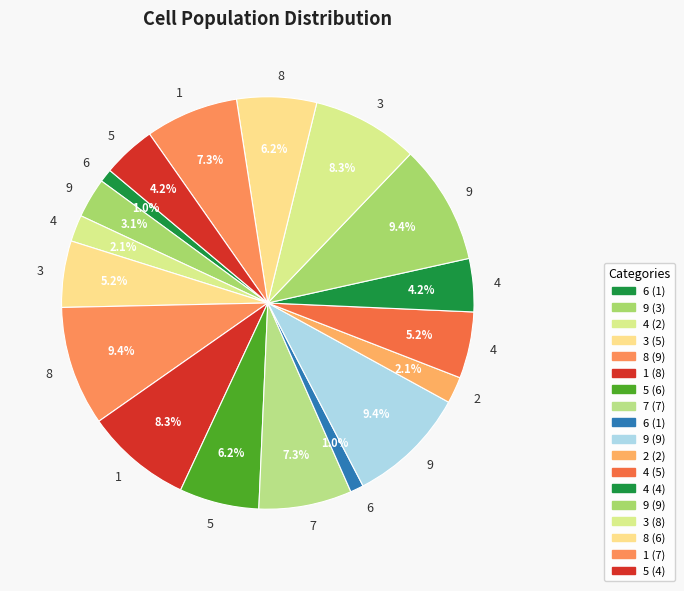

How many segments does this pie chart have?

18